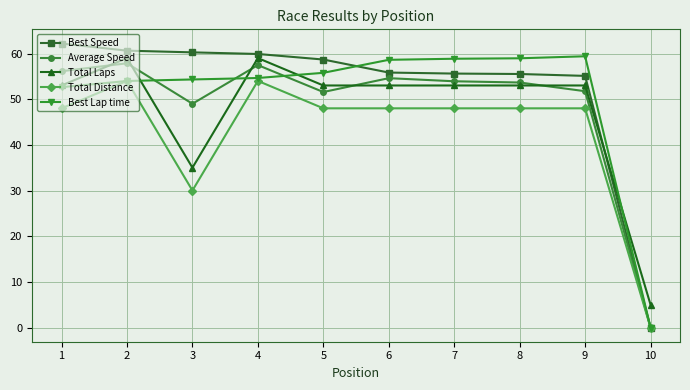

Is the value of Best Lap time at 4 greater than the value of Average Speed at 5?

Yes